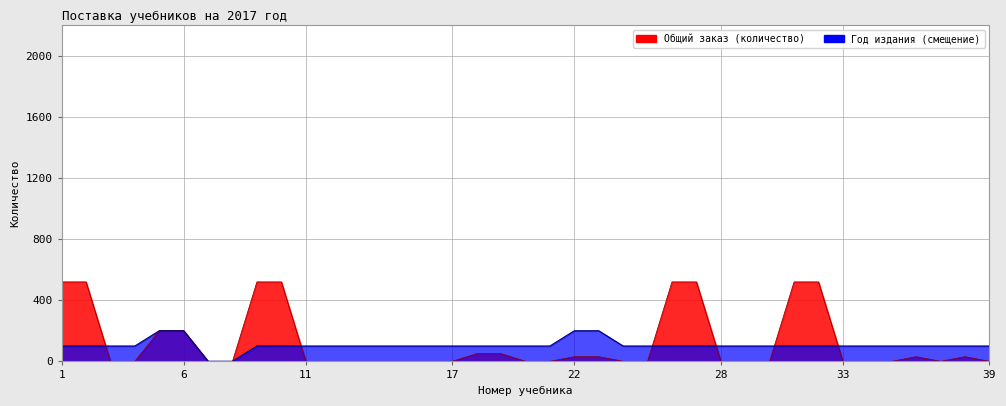

Read the Год издания value at 28.

100